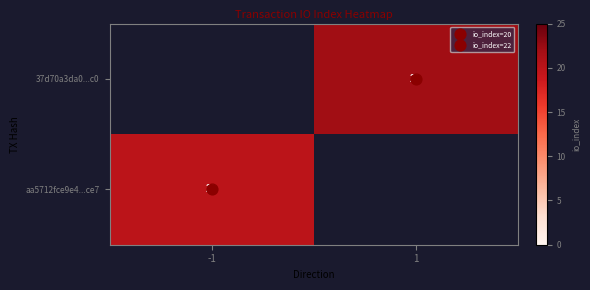

At how many categories does at least one series exceed 9?

2